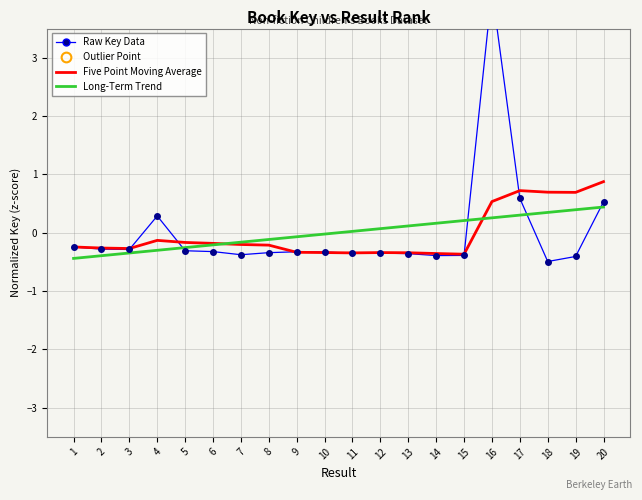

List the labels in order of Five Point Moving Average value, smallest first.

15, 14, 11, 13, 12, 10, 9, 3, 2, 1, 8, 7, 6, 5, 4, 16, 19, 18, 17, 20